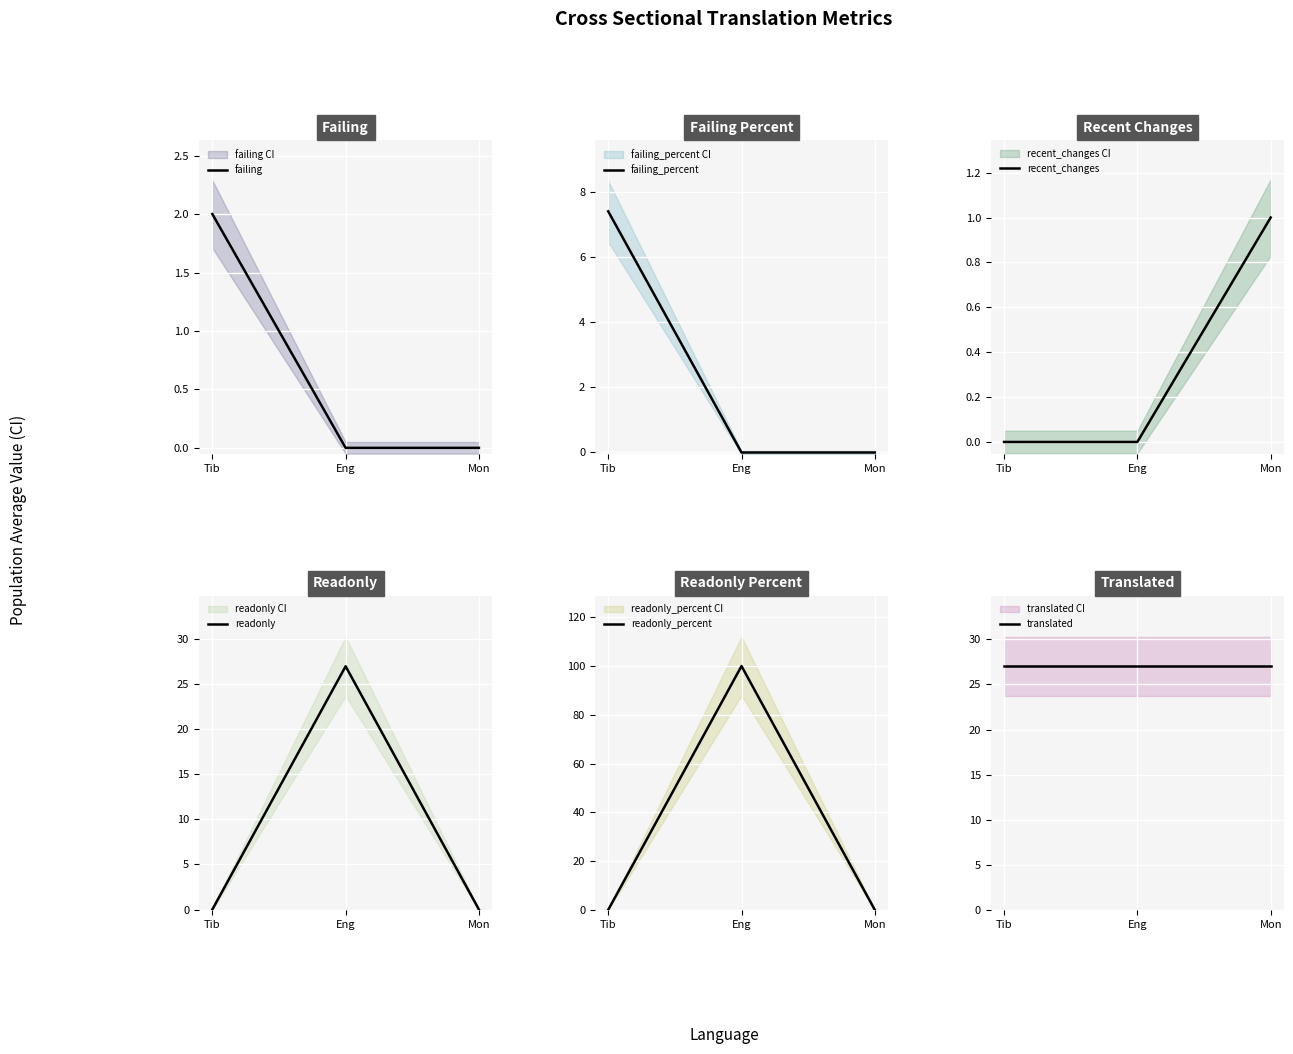

Is the value of readonly_percent at Mon greater than the value of failing at Tib?

No